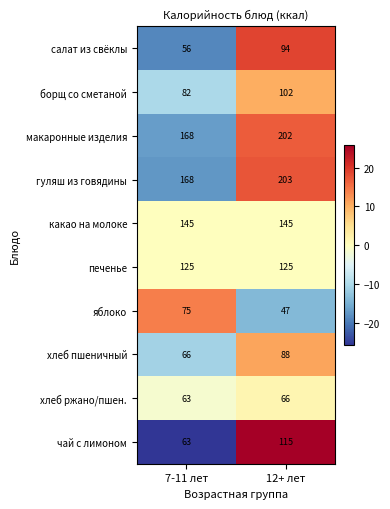

How many distinct data groups are displayed?

10